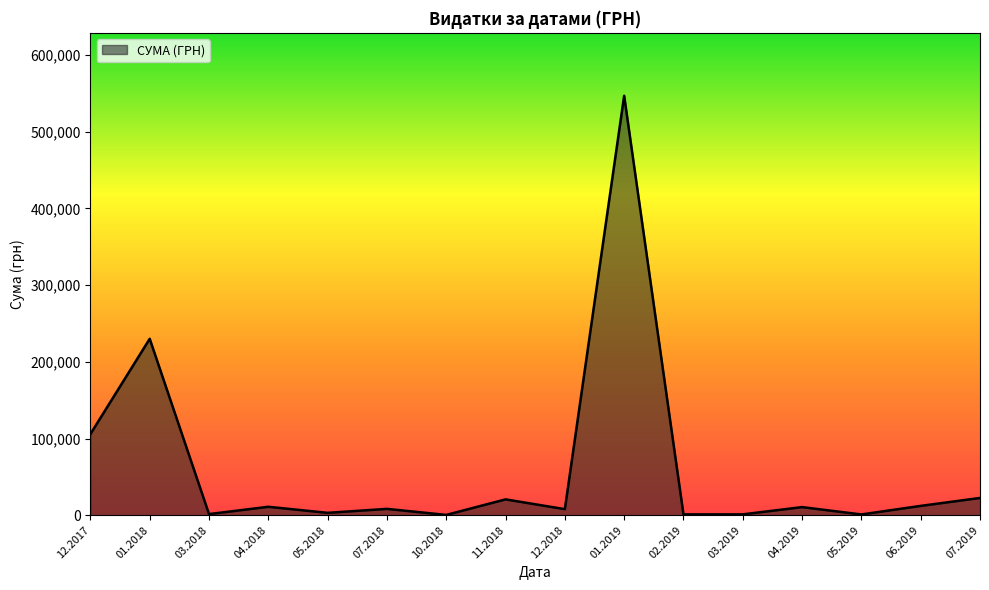

Does the chart have visible grid lines?

No